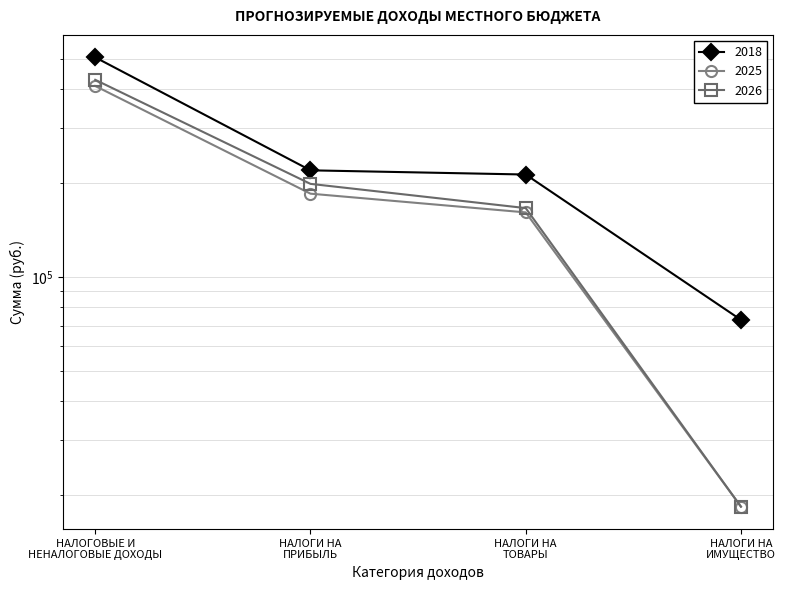

True or false: 2025 and 2026 cross at least once.

False